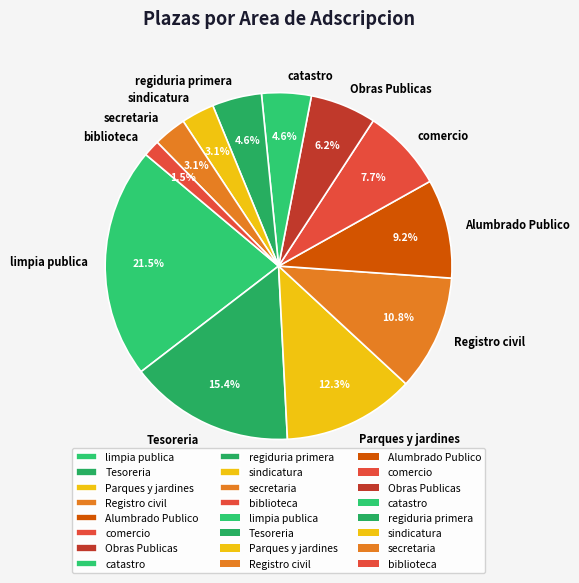

What percentage is the Obras Publicas slice, to the nearest percent?

6%